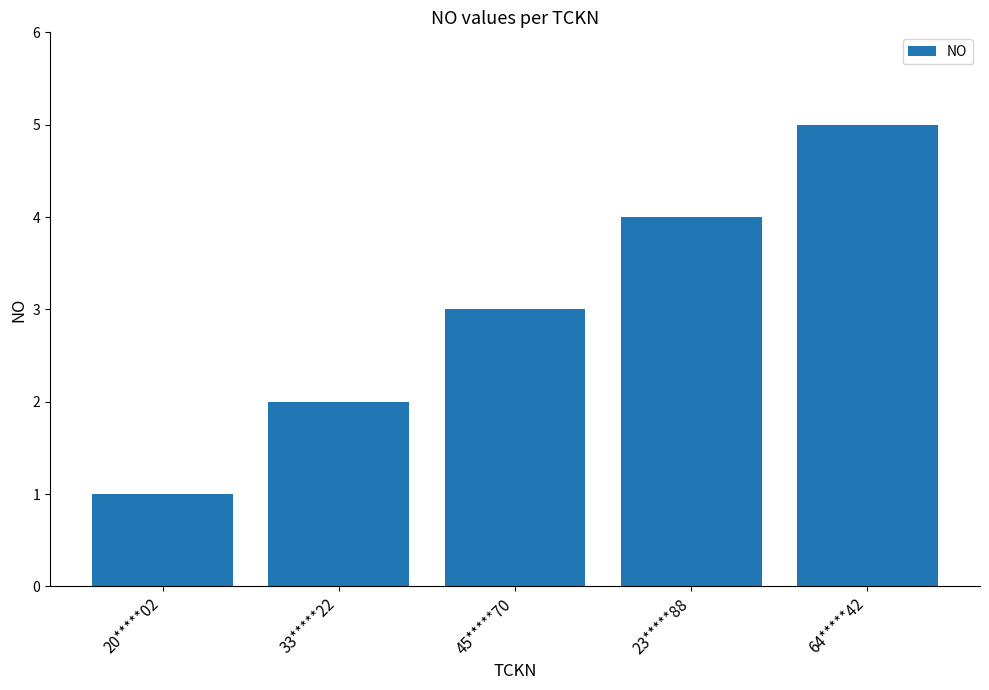

How many data points are less than 3?

2